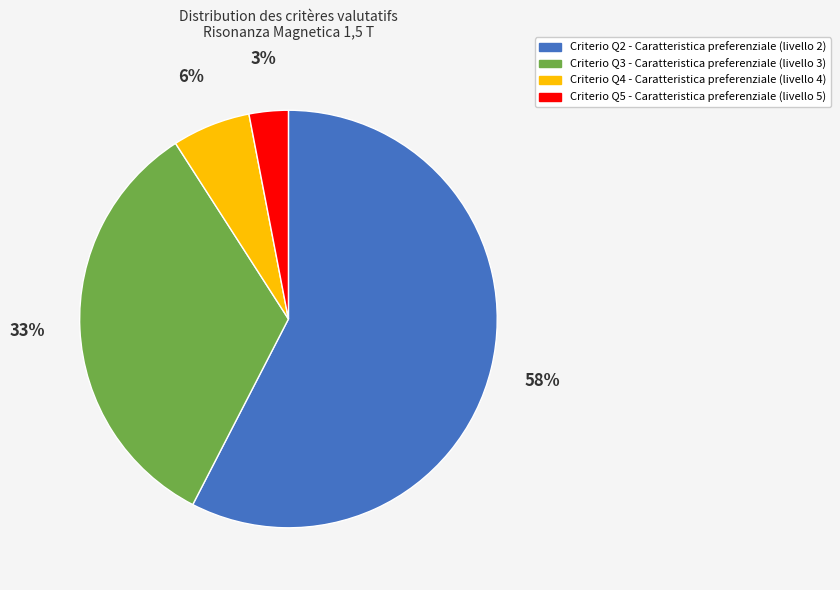

Is there any slice that represents more than half of the pie?

Yes